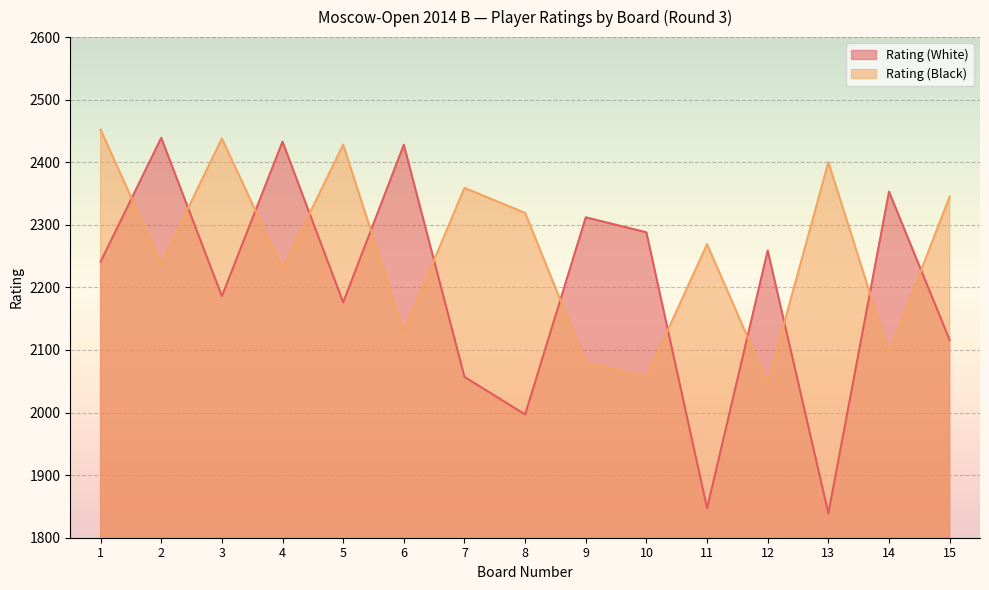

At which category does Rating (White) reach its first local valley?

3